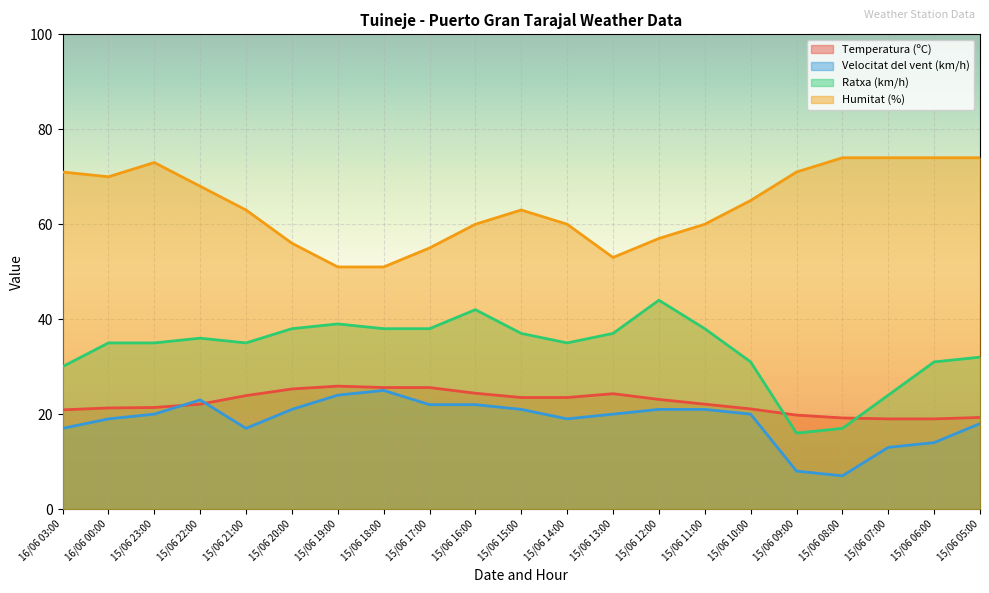

At which category does the chart reach its minimum across all series?

15/06 08:00